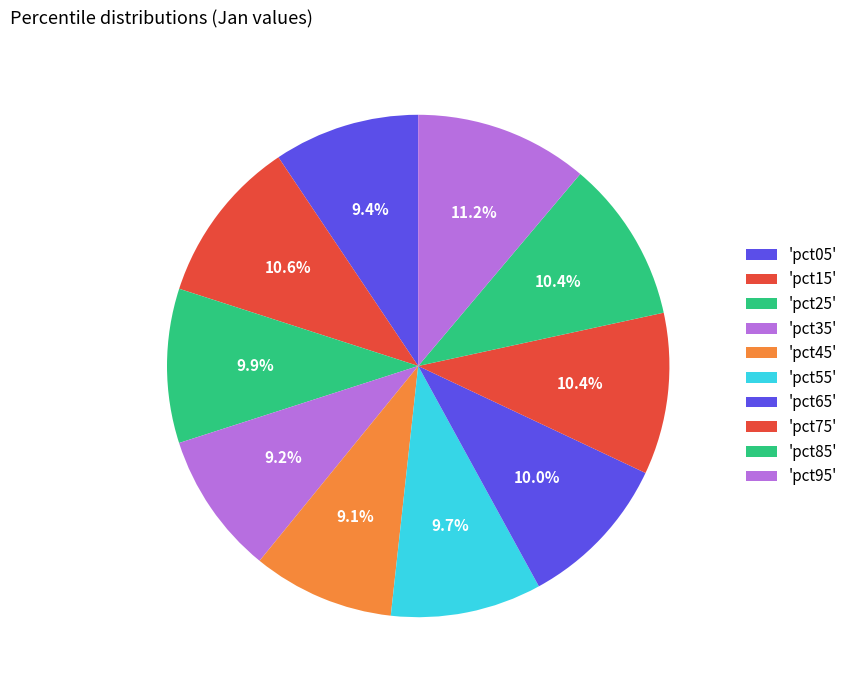

Count the number of slices in the pie.

10